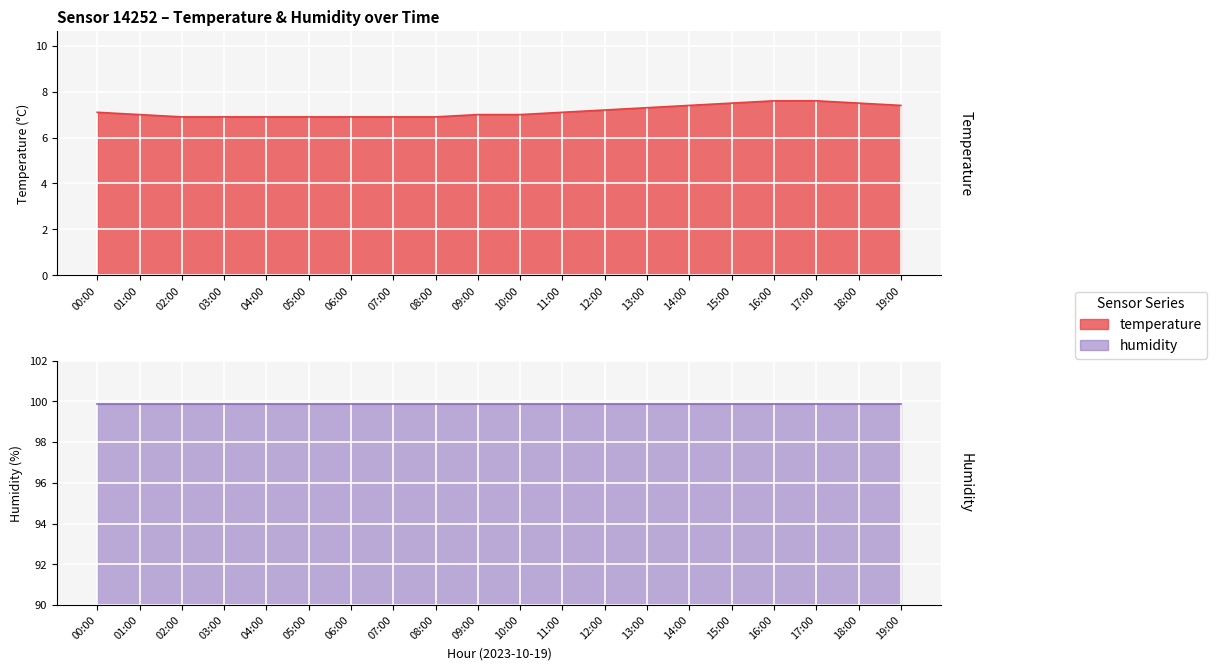

What is the sum of the values at 13:00 and 16:00?

14.9